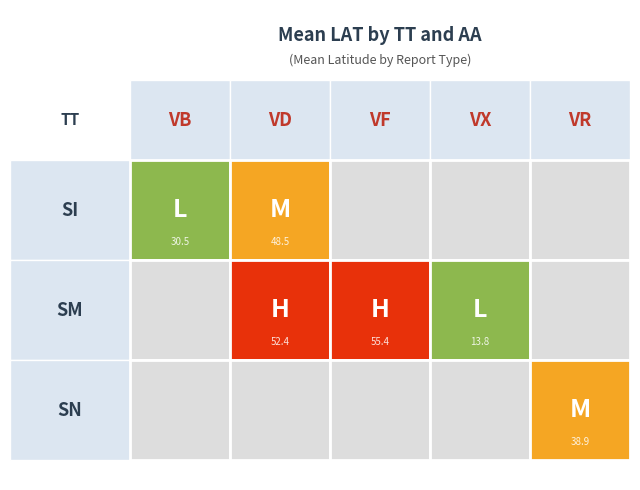

Reading left to right, transcribe all the data shown in this chart.

VB: SI=30.5	SM=0.0	SN=0.0
VD: SI=48.5	SM=52.4	SN=0.0
VF: SI=0.0	SM=55.4	SN=0.0
VX: SI=0.0	SM=13.8	SN=0.0
VR: SI=0.0	SM=0.0	SN=38.9